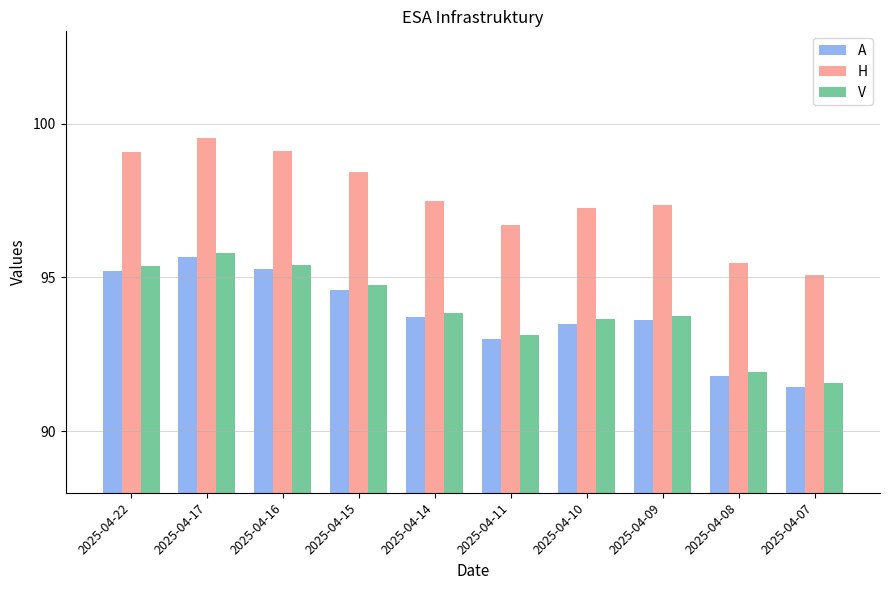

At which label is A closest to 93?

2025-04-11